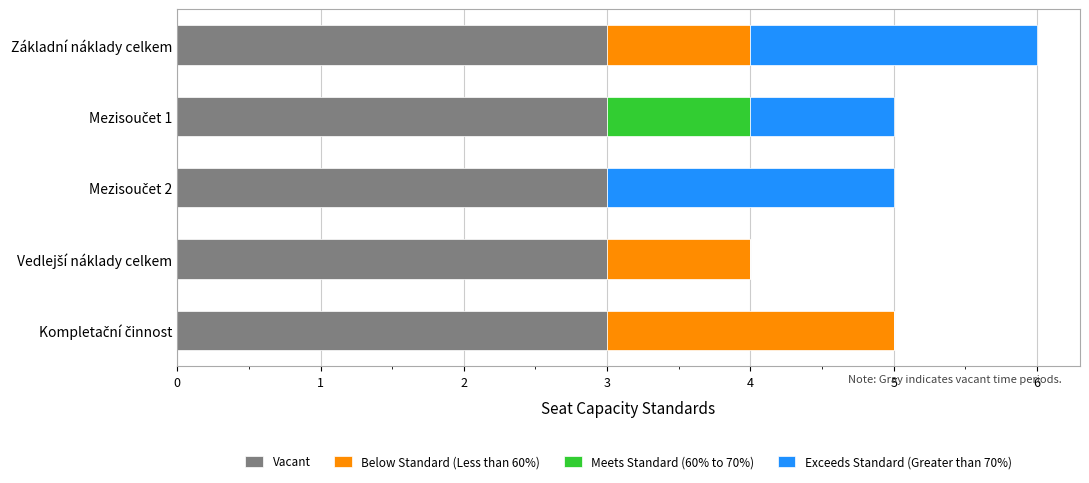

At which category is the sum across all series the highest?

Základní náklady celkem